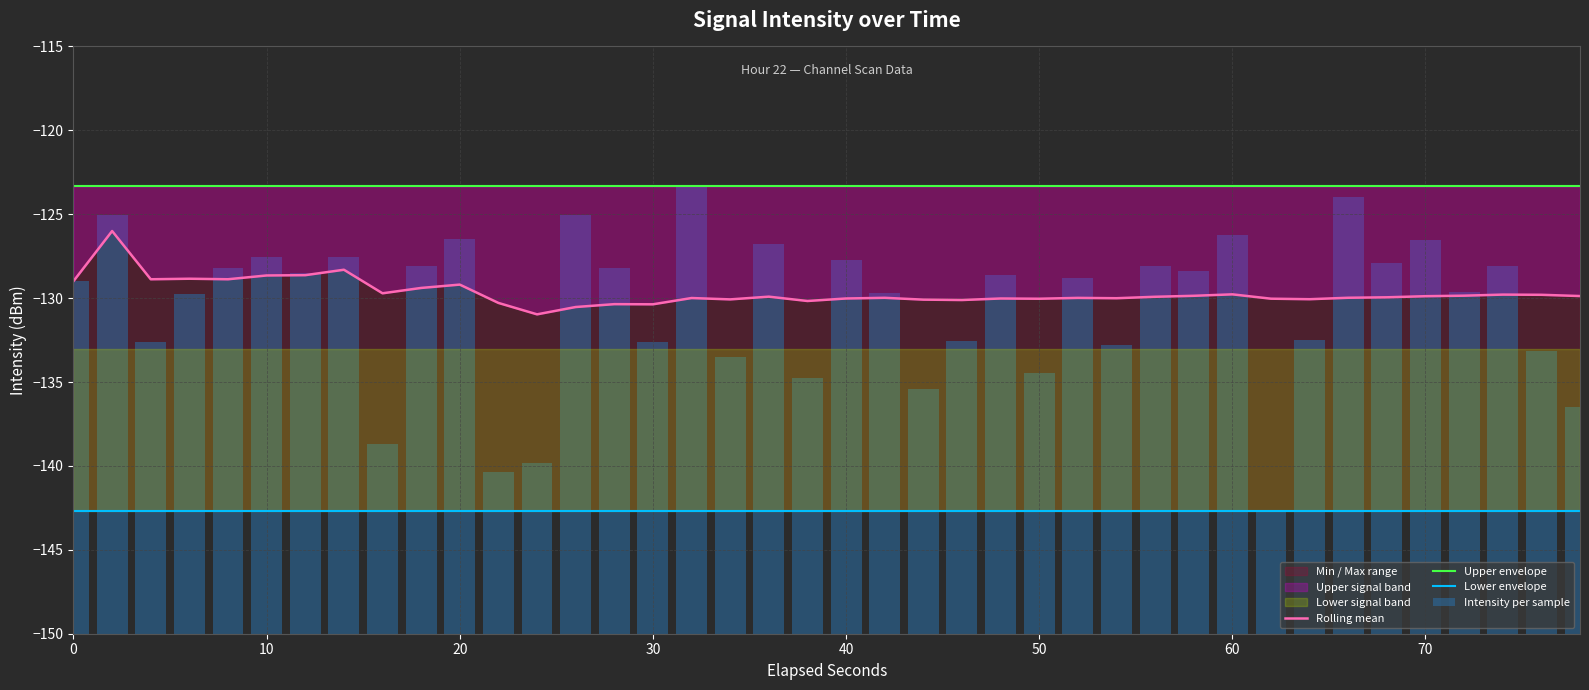

The value of Rolling mean at 20 is -129.2. True or false?

True